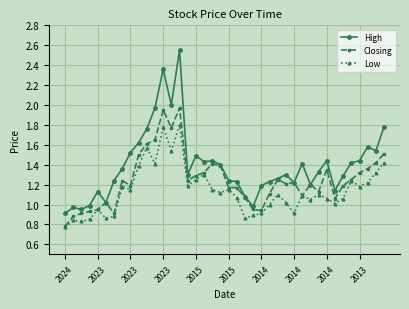

List the series in order of their peak value, highest first.

High, Closing, Low